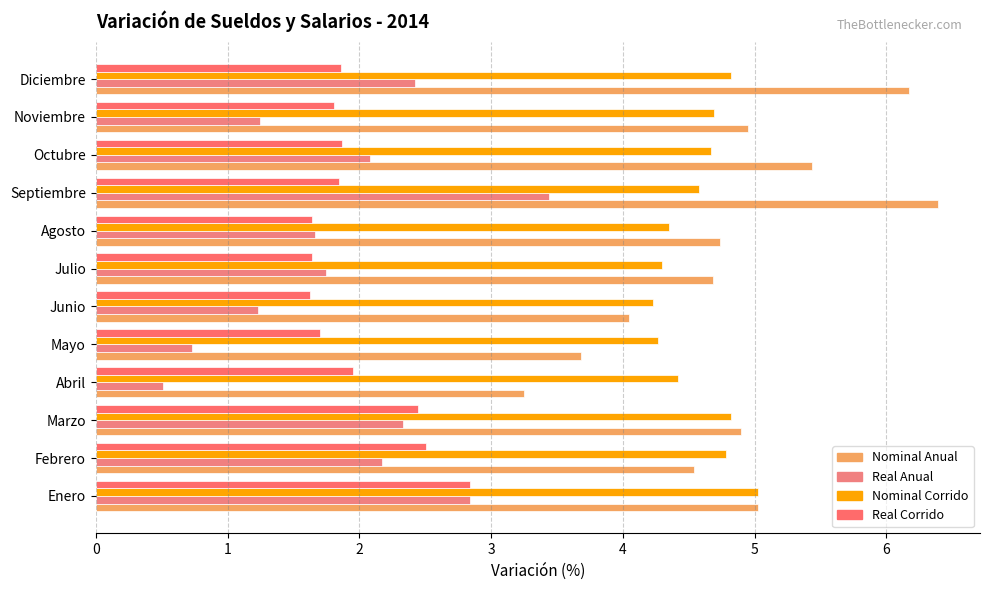

What is the average value of the Nominal Anual series?

4.8